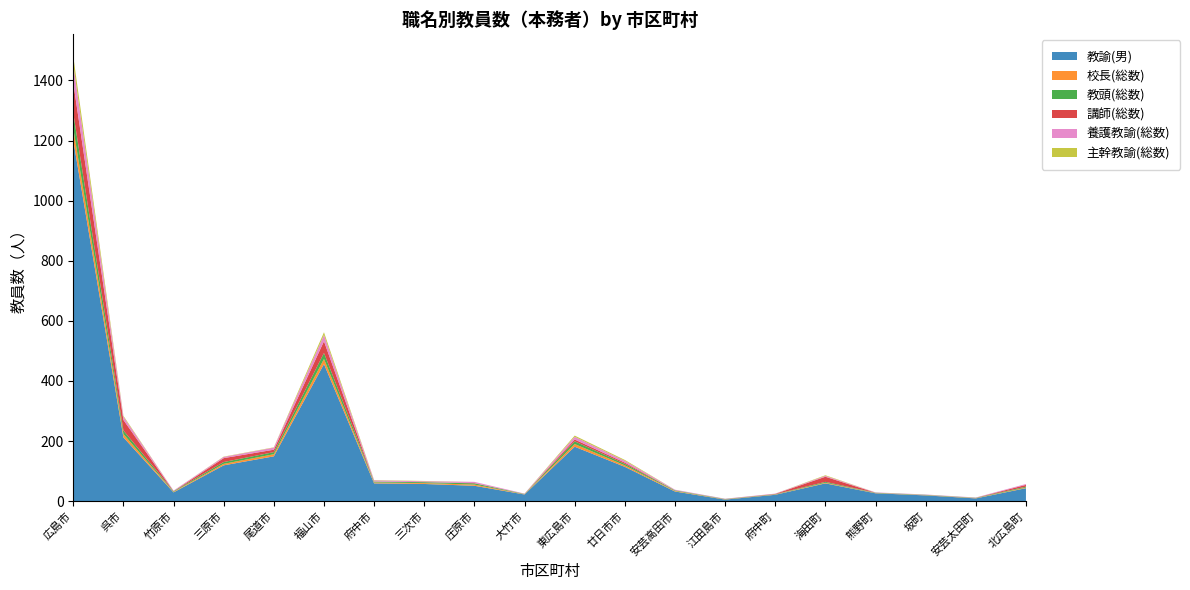

Reading left to right, what are all the values shown in this chart?

教諭(男): 1201	212	29	119	149	456	59	57	51	22	181	114	32	5	21	59	26	19	9	43
校長(総数): 39	11	2	5	7	17	3	3	4	1	9	5	2	1	1	2	1	1	1	2
教頭(総数): 51	12	2	6	7	20	3	3	4	1	9	5	2	1	1	3	1	1	1	3
講師(総数): 101	35	0	13	8	39	0	0	1	0	6	4	0	0	1	17	0	0	0	6
養護教諭(総数): 61	11	2	4	7	21	4	3	4	1	9	6	2	1	1	3	1	1	1	3
主幹教諭(総数): 27	3	0	1	1	9	1	1	0	0	4	3	0	0	0	2	0	0	0	0